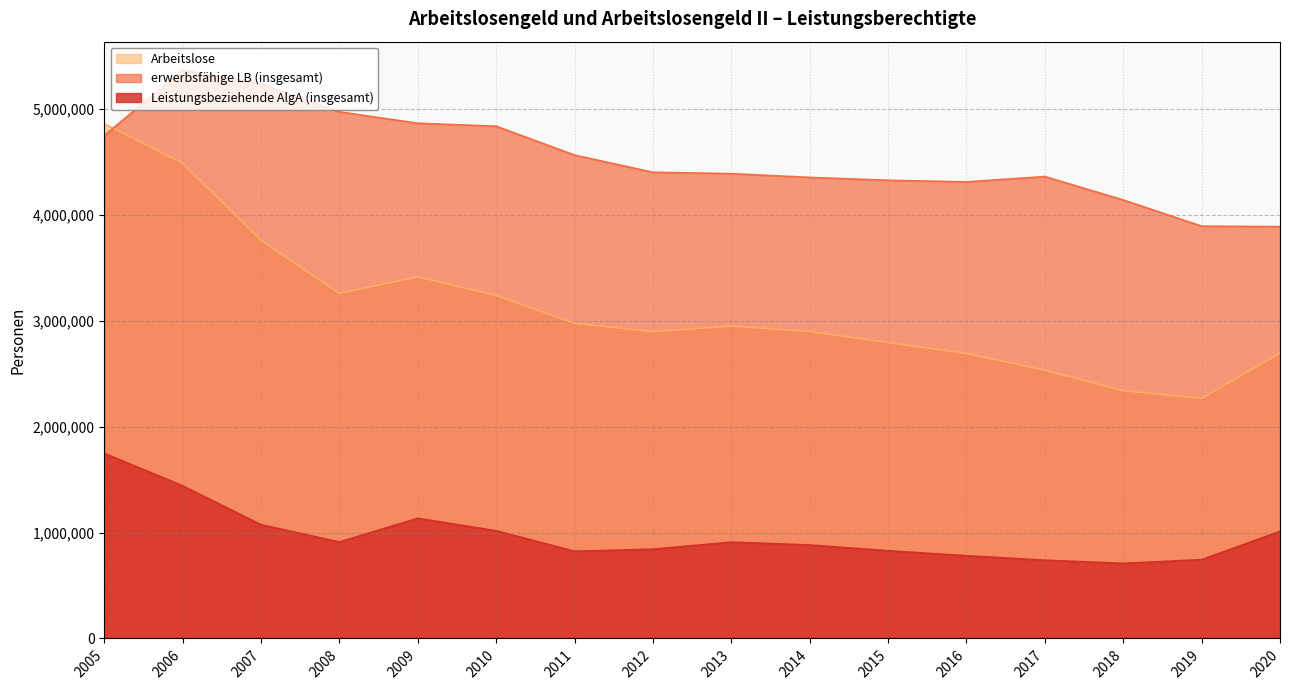

At which category is the sum across all series the highest?

2005